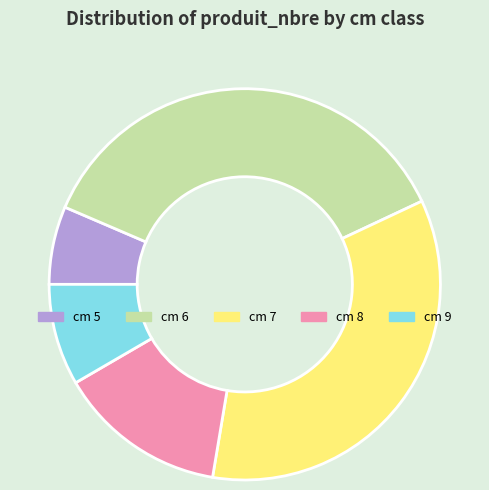

Count the number of slices in the pie.

5